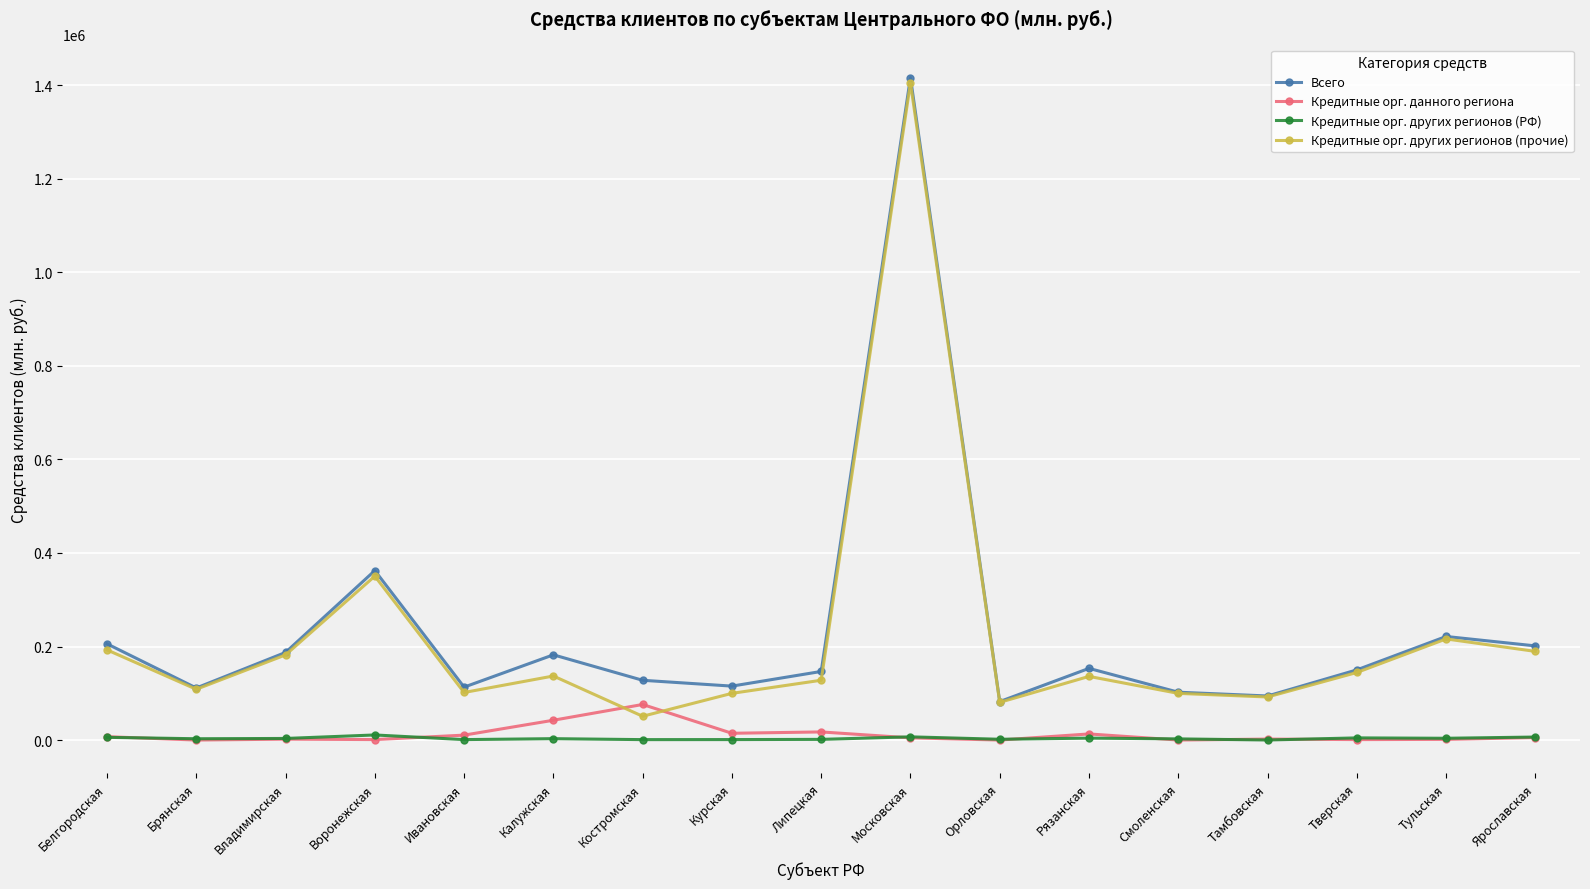

At which category is the sum across all series the highest?

Московская